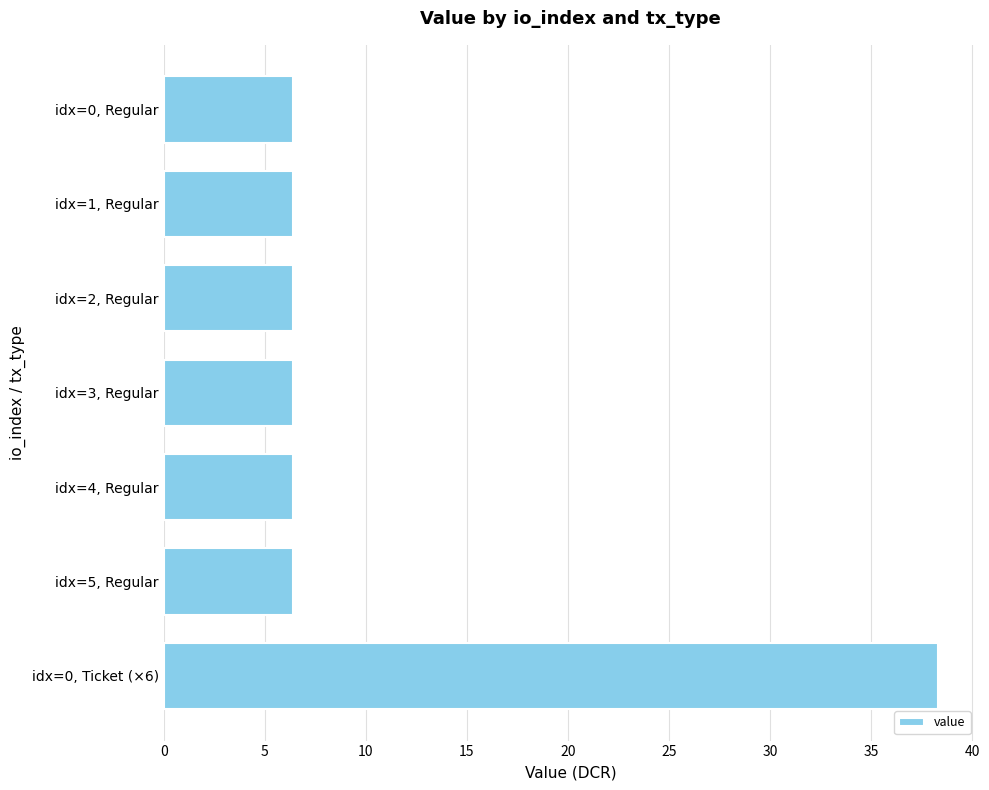

True or false: the data shows 6.4 at idx=4, Regular.

True